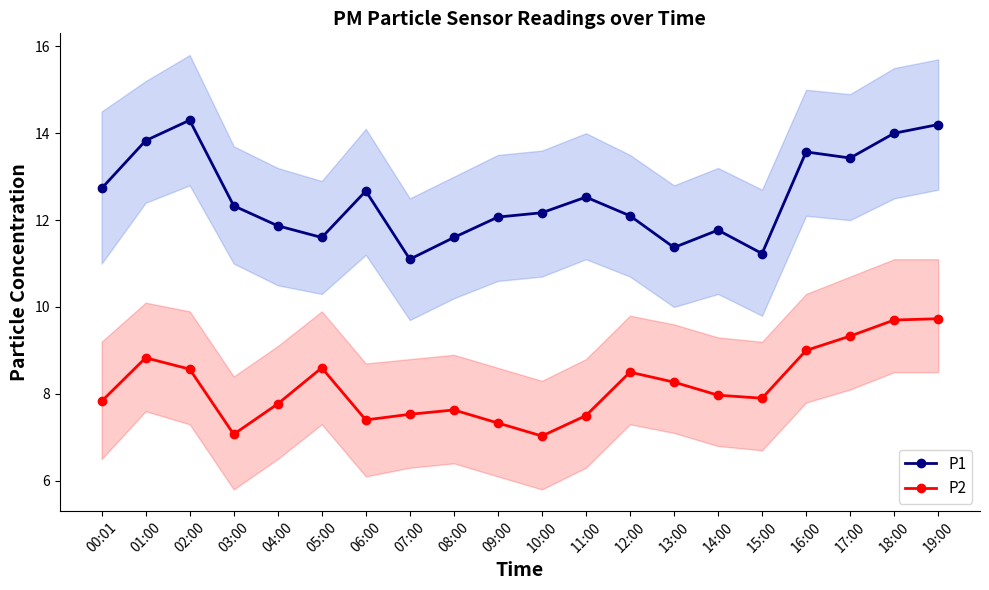

At which label is P1 closest to 12?

09:00